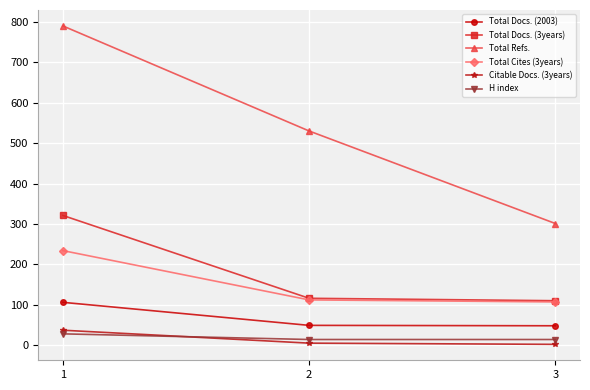

At which label does Total Docs. (3years) first exceed 116?

1